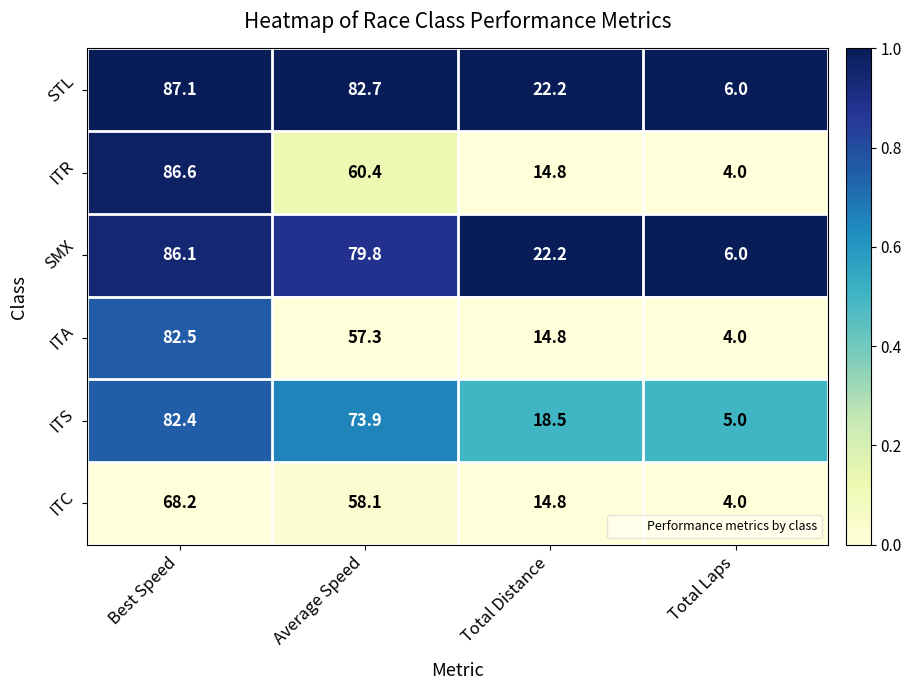

At which category is the sum across all series the highest?

Best Speed